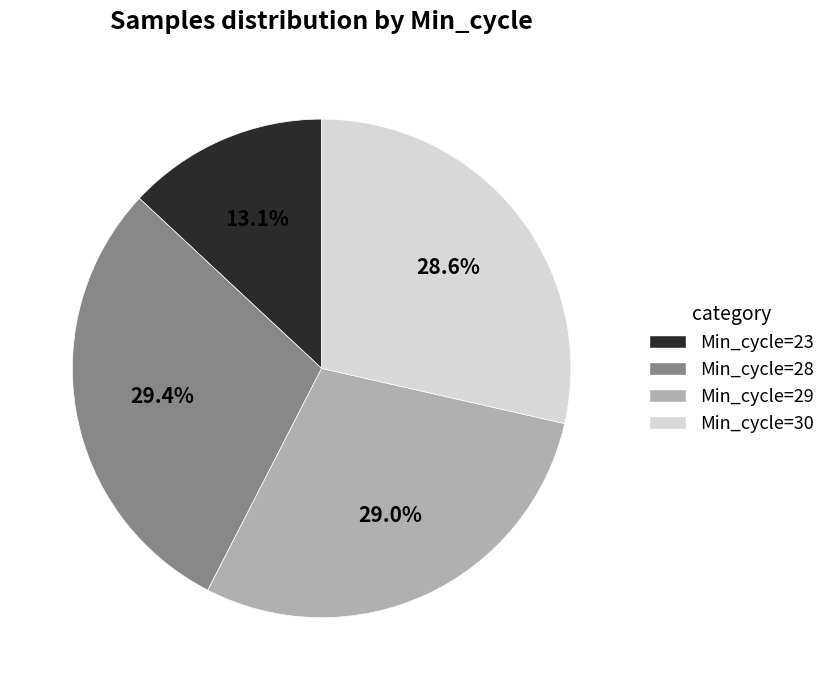

To the nearest percent, what percentage of the pie is Min_cycle=30?

29%